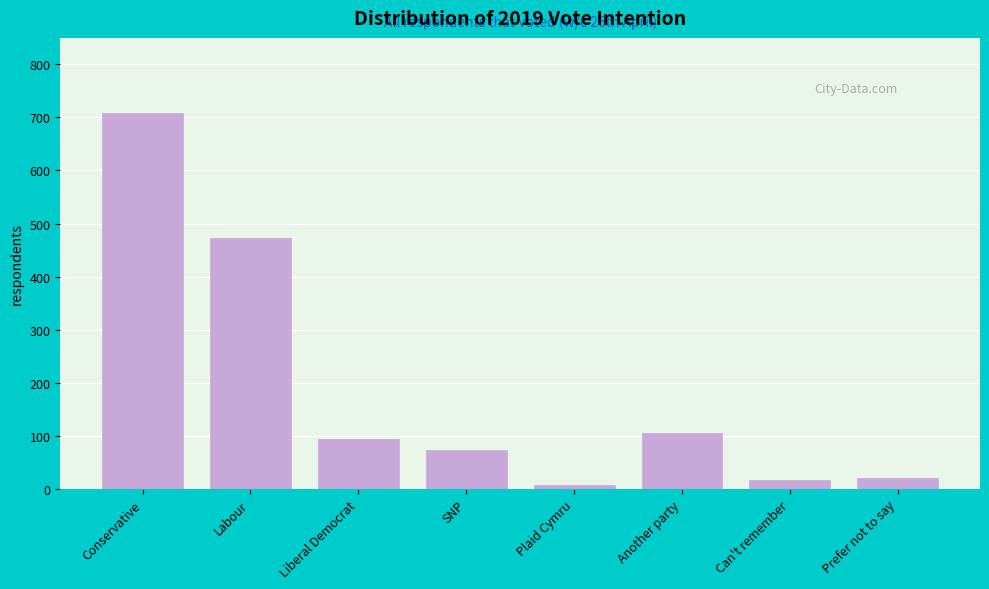

What is the difference between the maximum and minimum values?

701